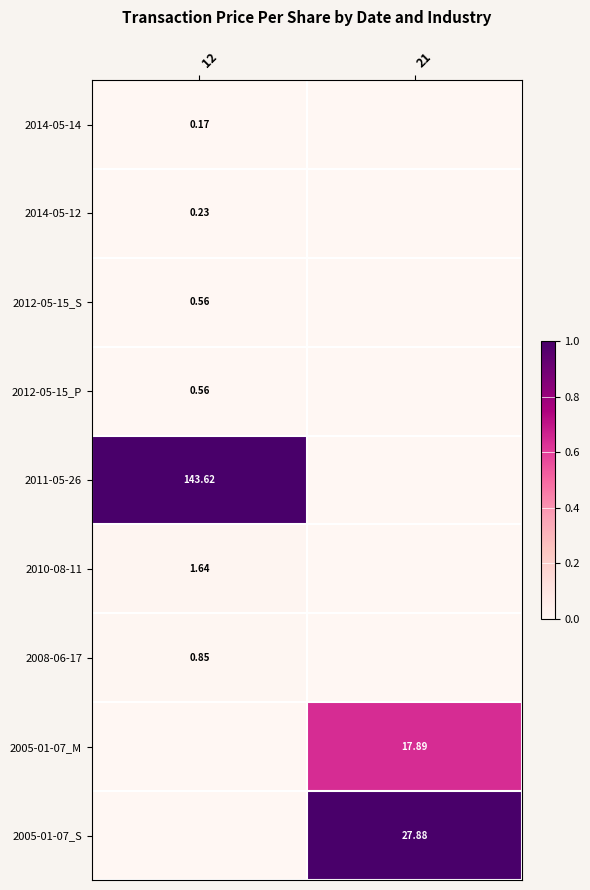

Is the value of 2012-05-15_S at 12 greater than the value of 2010-08-11 at 12?

No